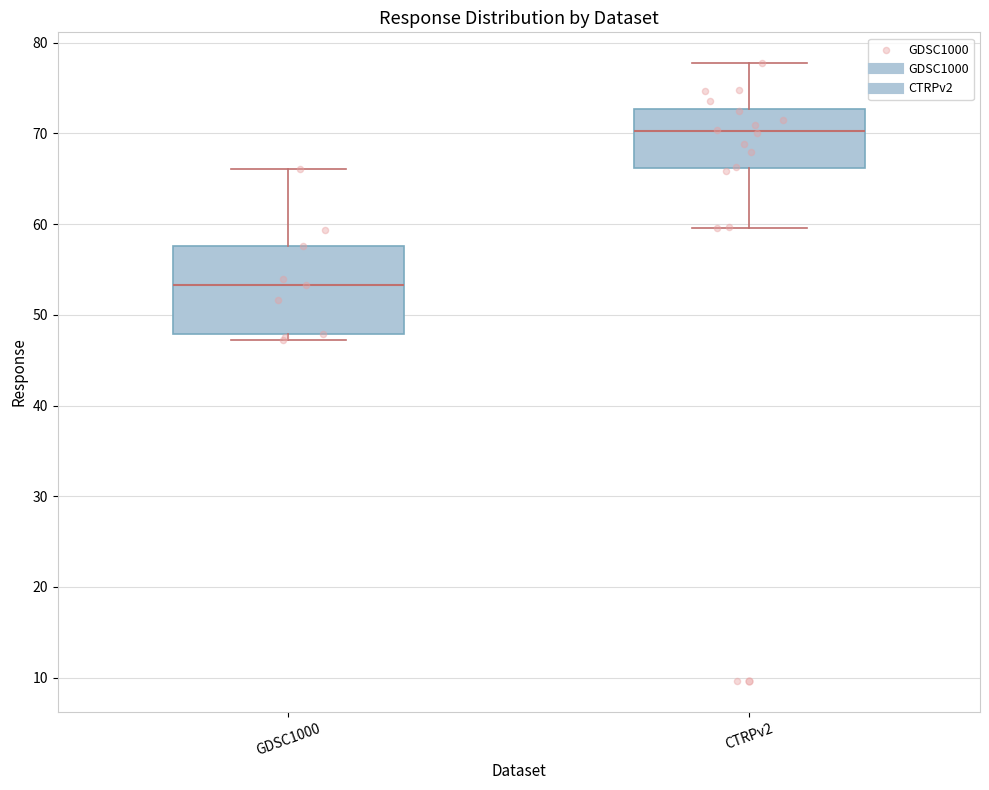

Comparing the boxes themselves (not the whiskers), which one is the tallest?

GDSC1000